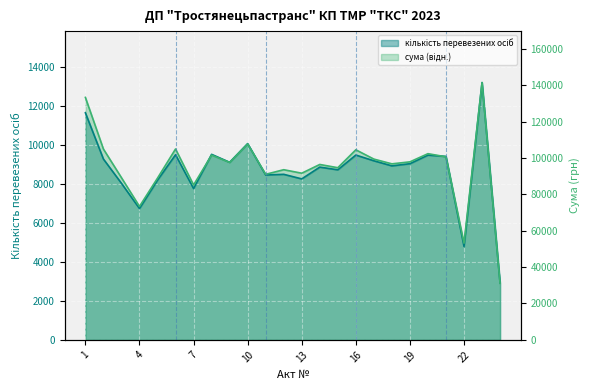

True or false: сума has a value of 1842.4 at 24.

False